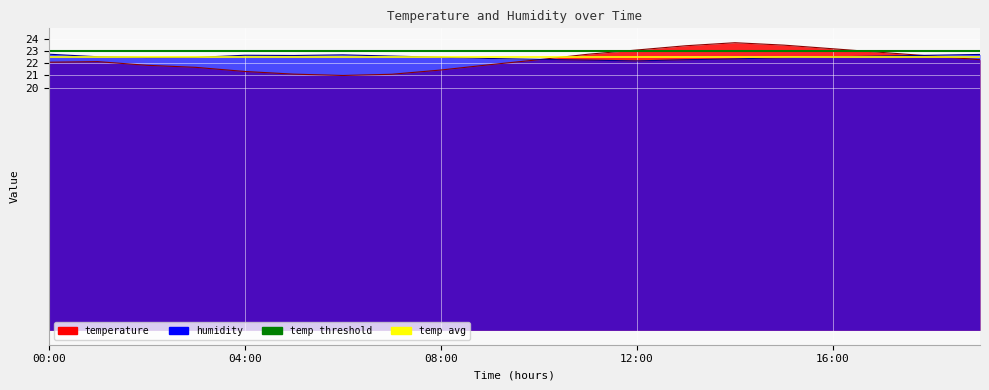

What is the value of the temp avg point at the 1st from the left?

22.5